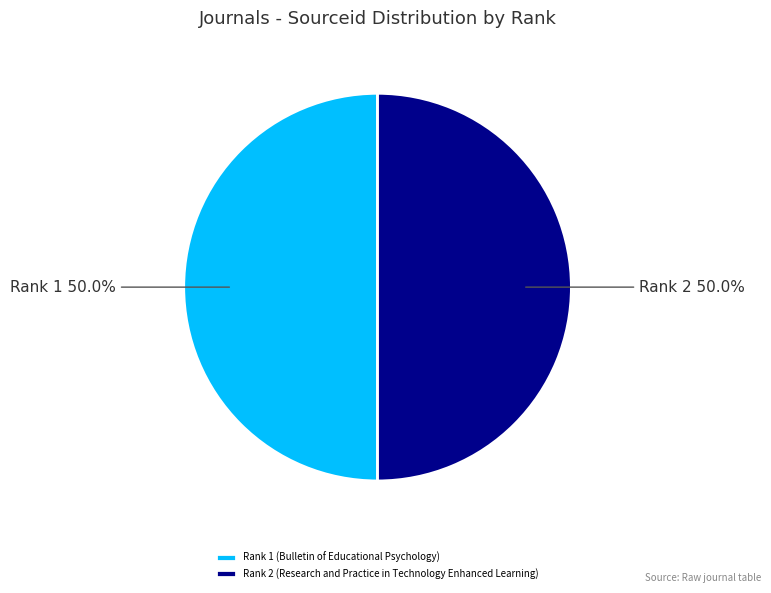

To the nearest percent, what portion does Rank 2 (Research and Practice in Technology Enhanced Learning) represent?

50%